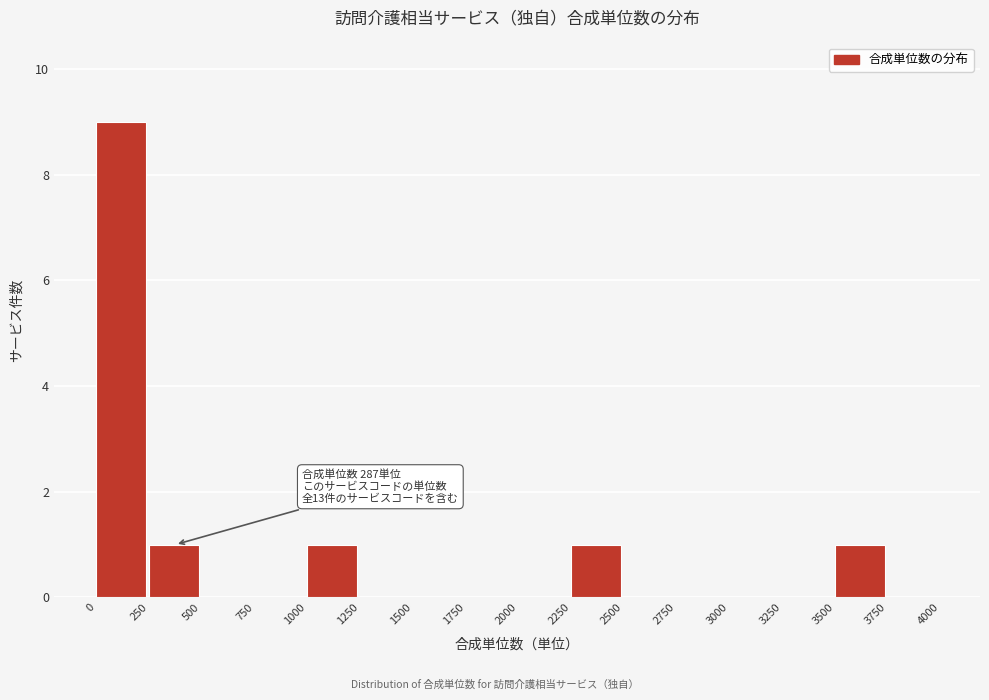

Which range on the x-axis has the tallest bar?

0 to 250